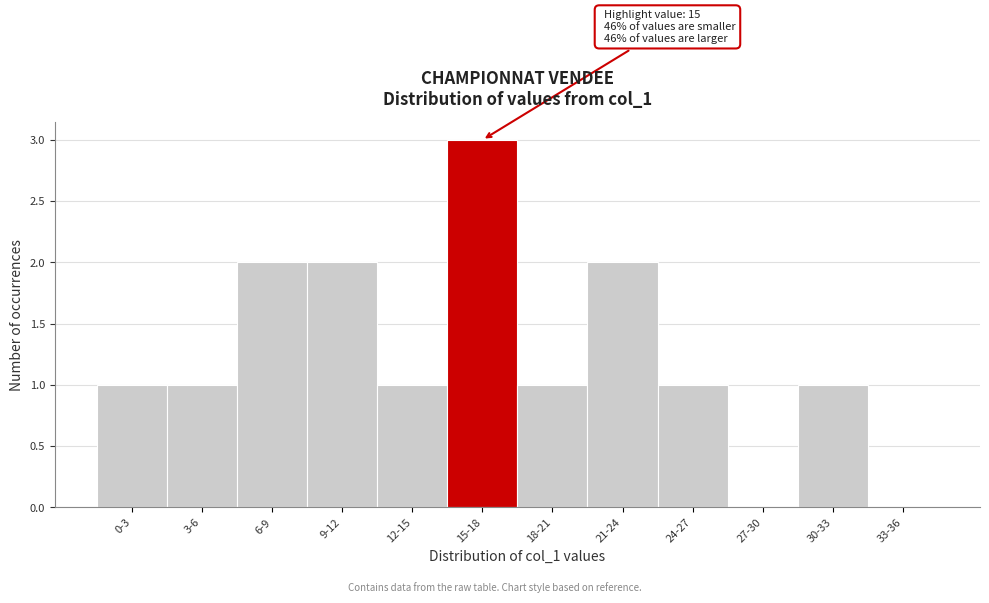

Reading left to right, extract all data points from this chart.

0-3=1	3-6=1	6-9=2	9-12=2	12-15=1	15-18=3	18-21=1	21-24=2	24-27=1	27-30=0	30-33=1	33-36=0